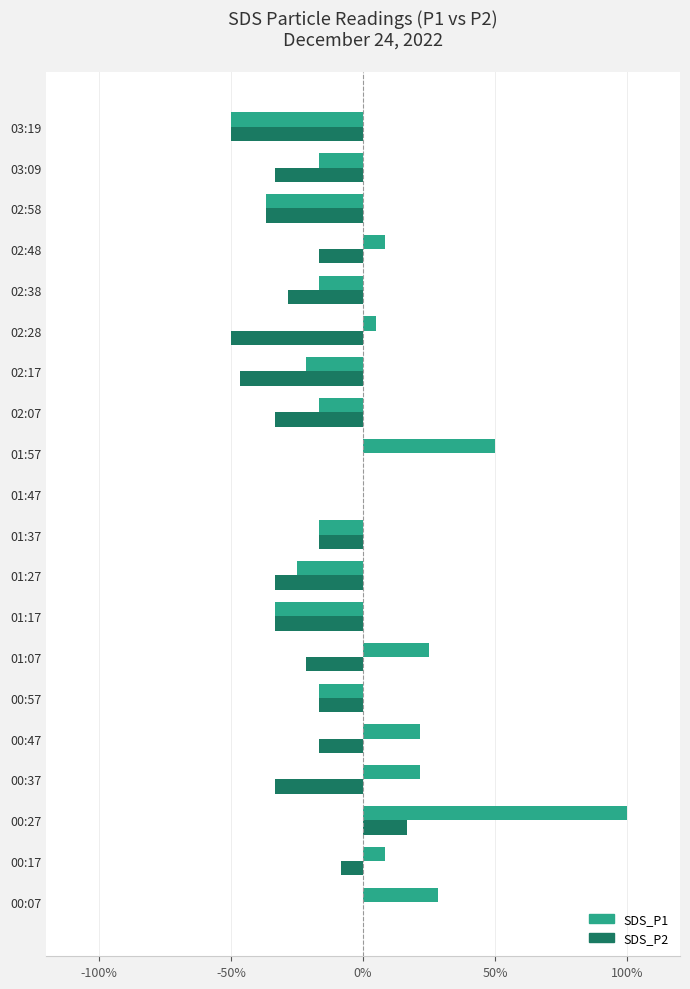

Which category has the highest value in the SDS_P2 series?

00:27